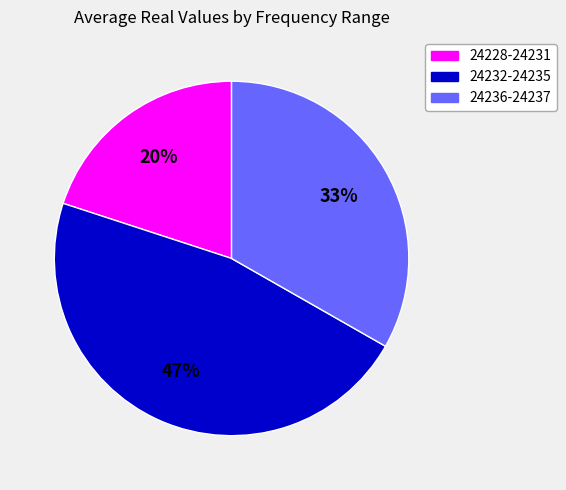

Is there any slice that represents more than half of the pie?

No